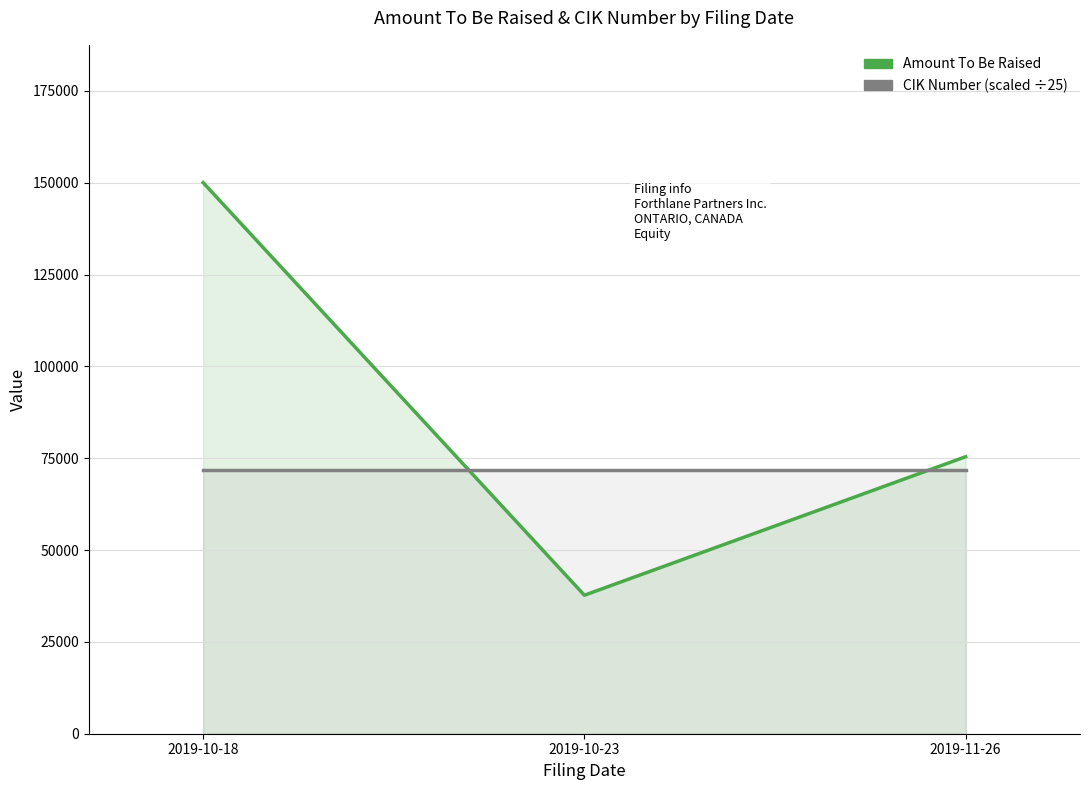

Reading right to left, extract all data points from this chart.

Amount To Be Raised: 75414.0	37707.0	150040.0
CIK Number (scaled ÷25): 71663.2	71663.2	71663.2